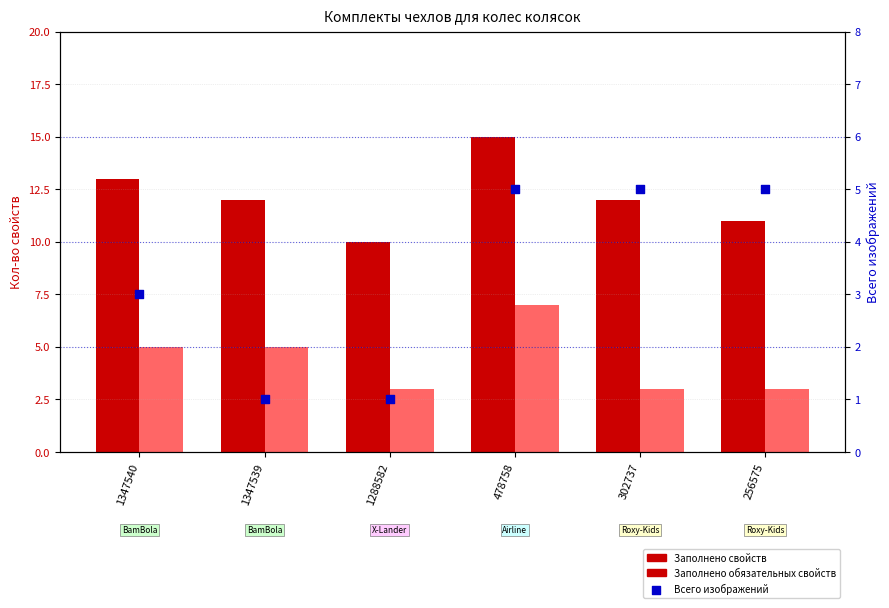

Which series has the largest total across all categories?

Заполнено свойств